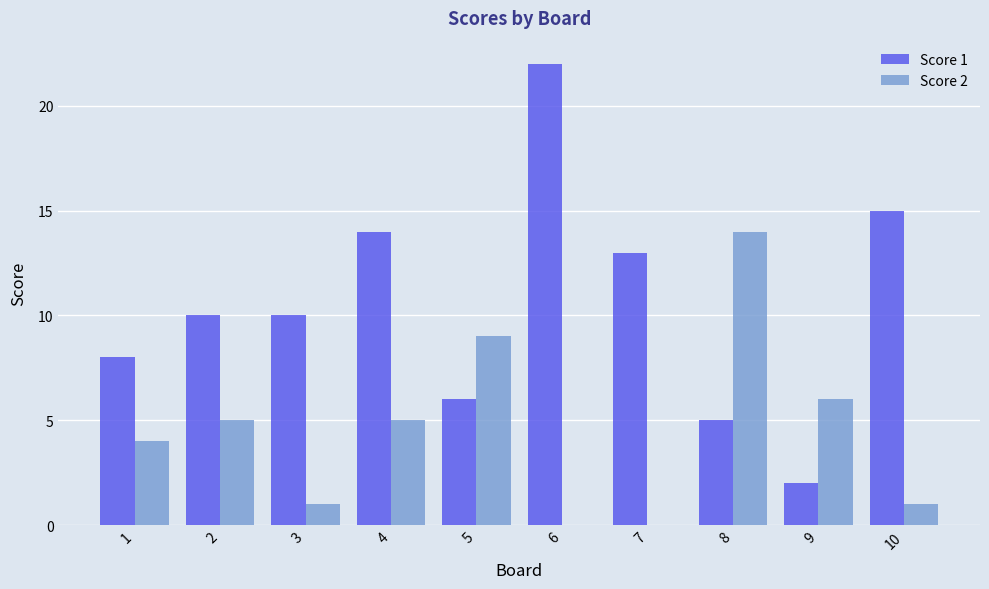

Is it true that Score 1 equals 5 at 4?

False